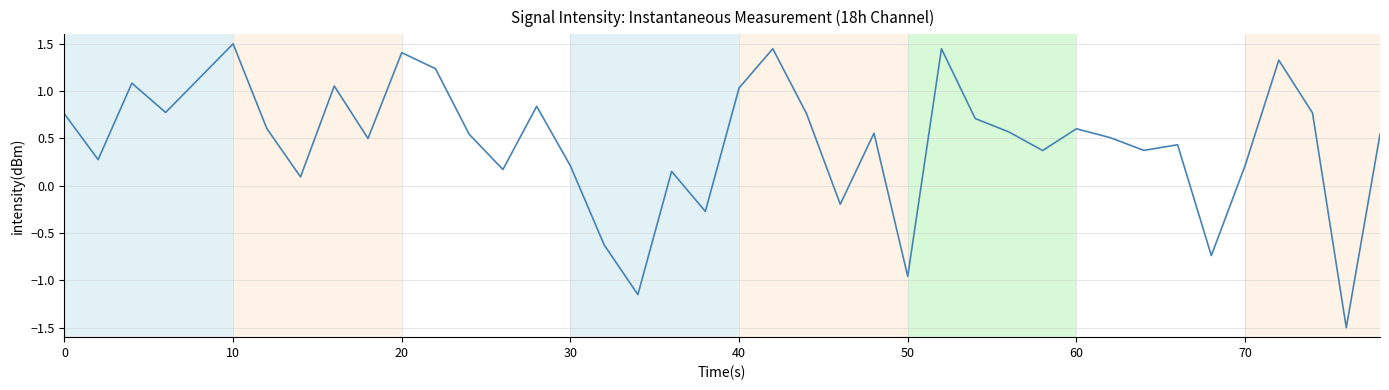

How many negative values are there?

7